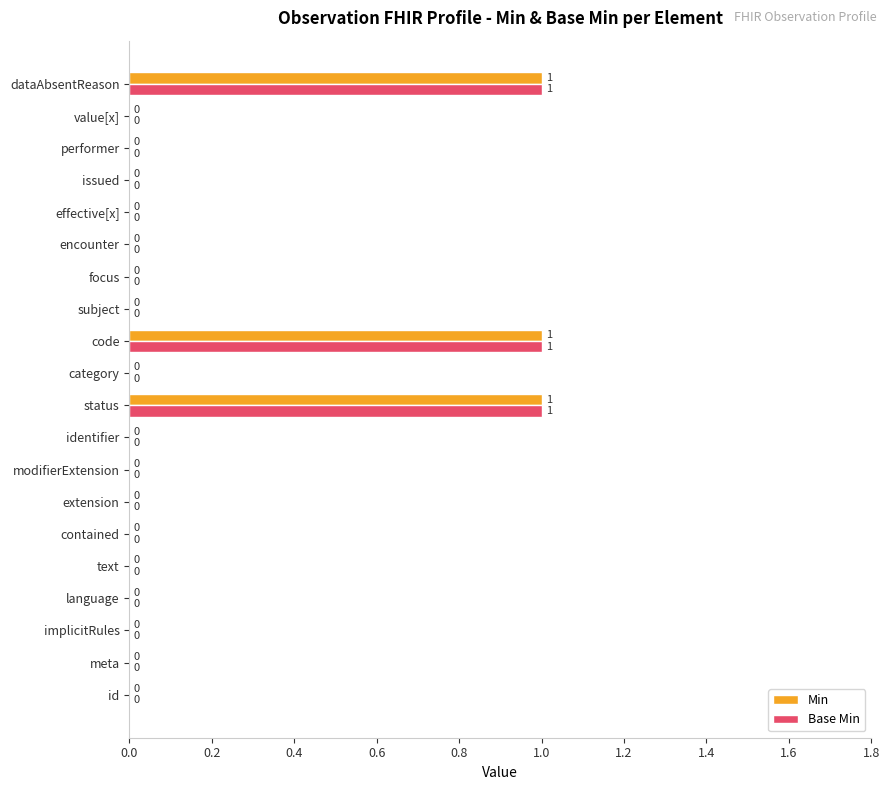

What is the maximum value for Base Min?

1